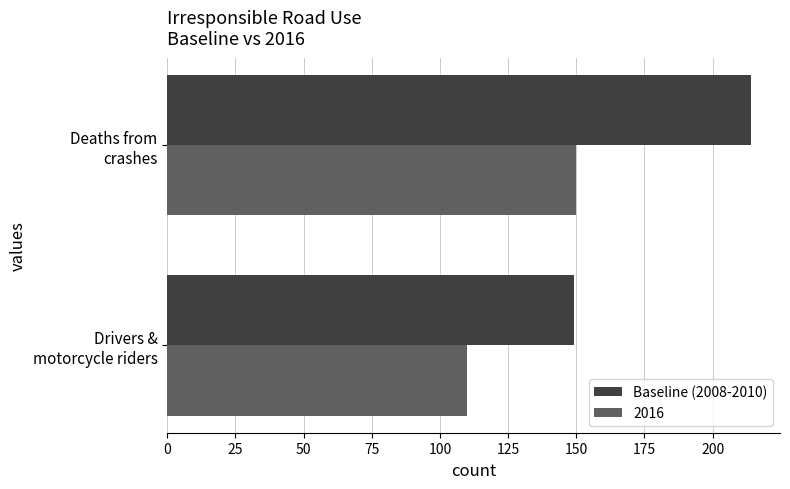

Which series has the largest total across all categories?

Baseline (2008-2010)